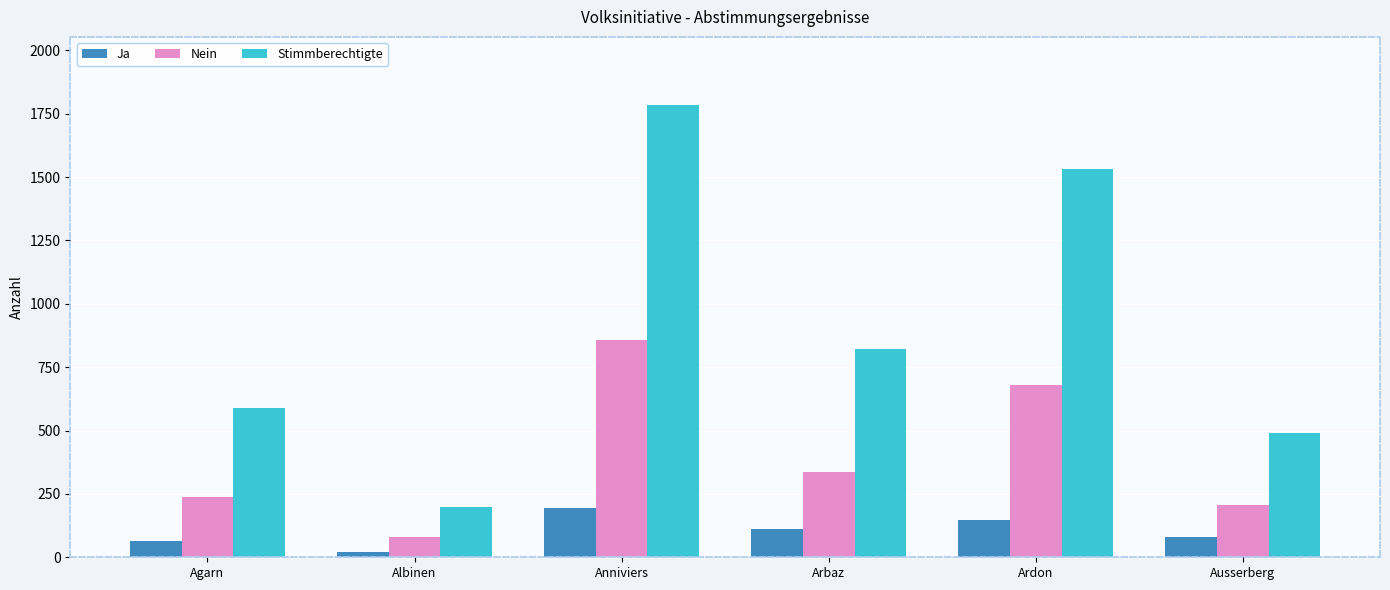

What is the sum of the Stimmberechtigte values at Agarn and Arbaz?

1409